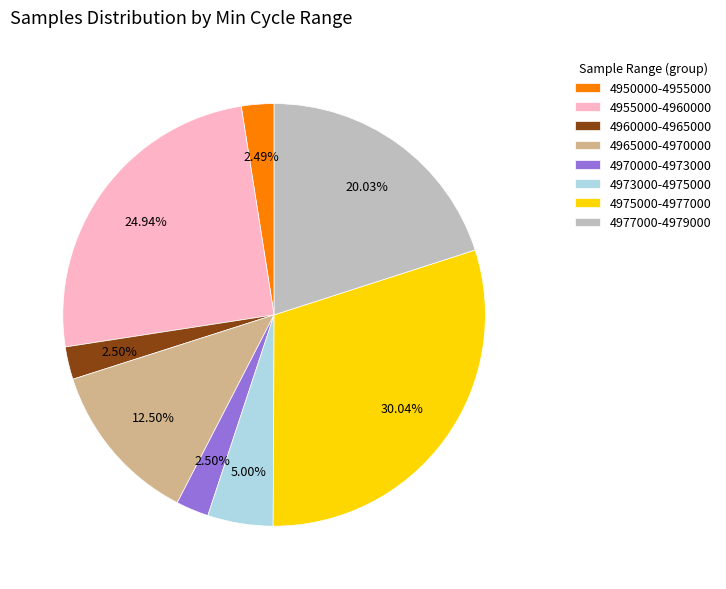

Which has a higher value, 4965000-4970000 or 4970000-4973000?

4965000-4970000